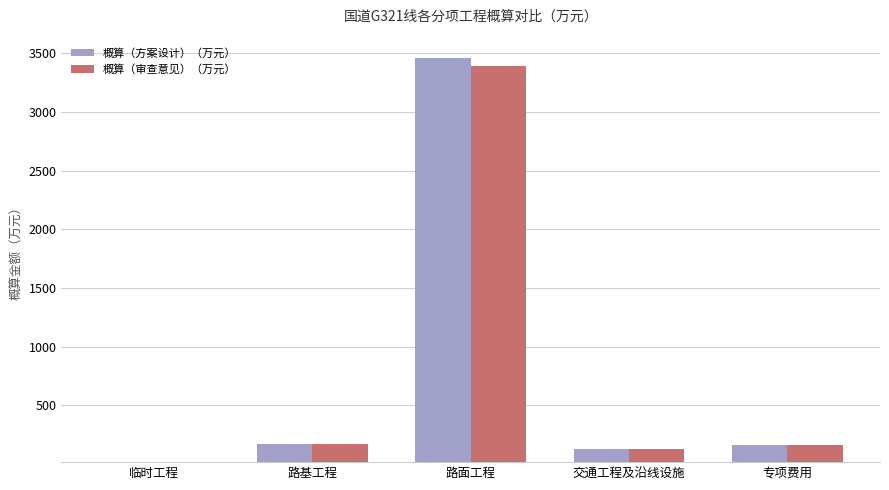

Is the value of 概算（审查意见）（万元） at 交通工程及沿线设施 greater than the value of 概算（方案设计）（万元） at 专项费用?

No